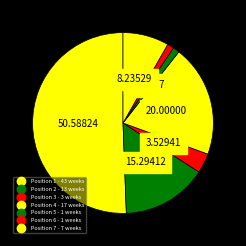

Count the number of slices in the pie.

7